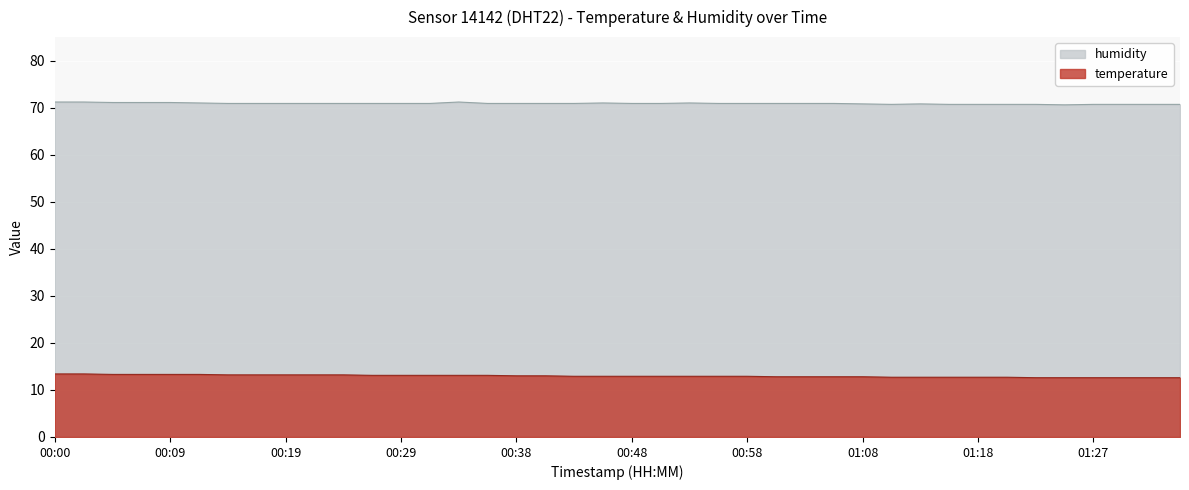

What is the difference between the maximum and second lowest values in the humidity series?

0.5